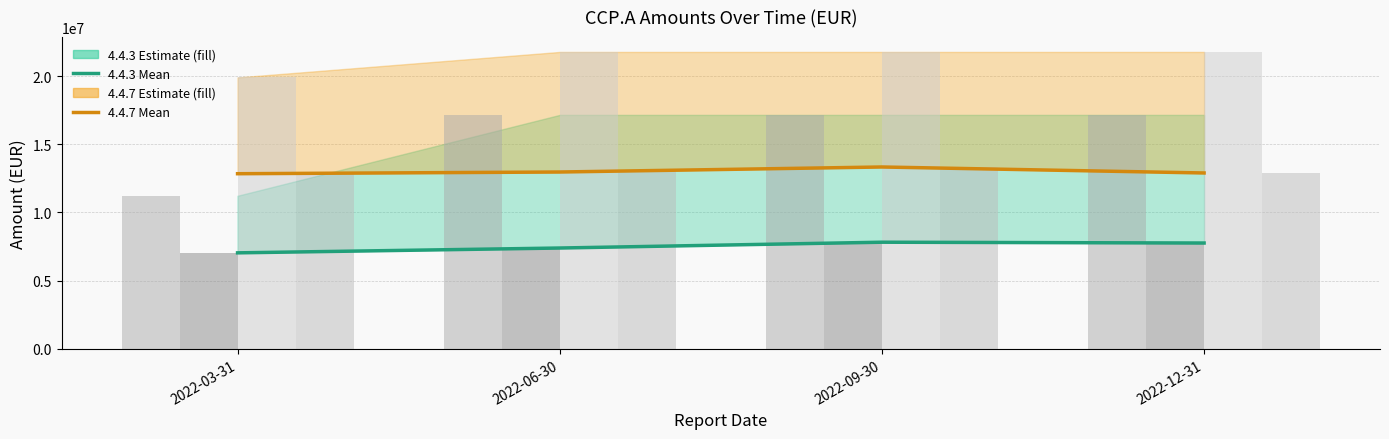

What is the sum of the 4.4.3 Mean values at 2022-12-31 and 2022-09-30?

15583496.4